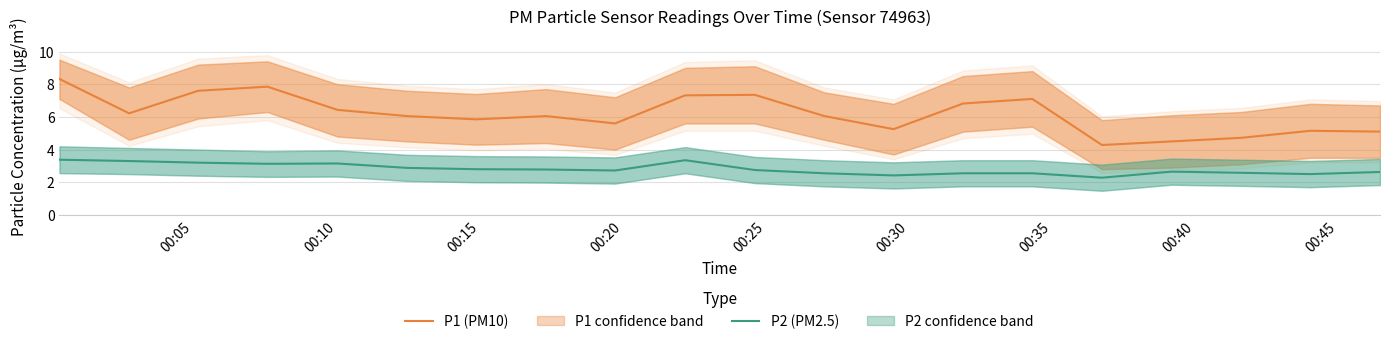

What is the lowest value of the P1 (PM10) series?

4.3